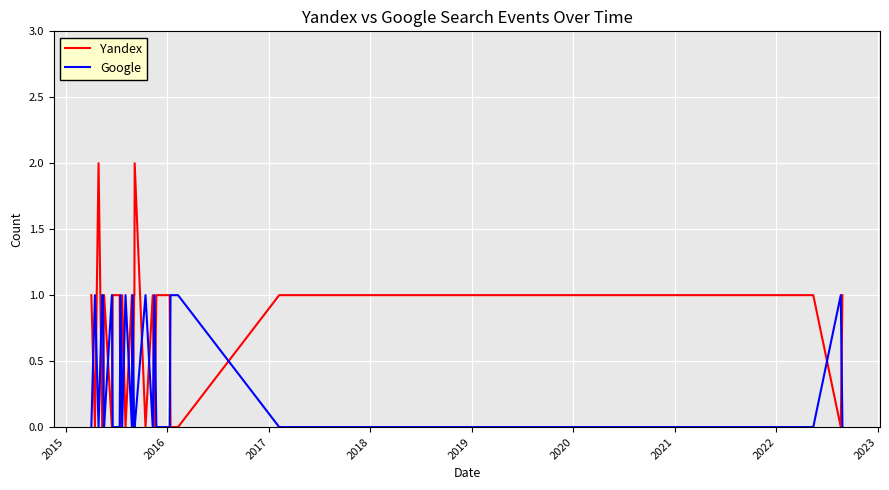

Which series has the widest spread of values?

Yandex